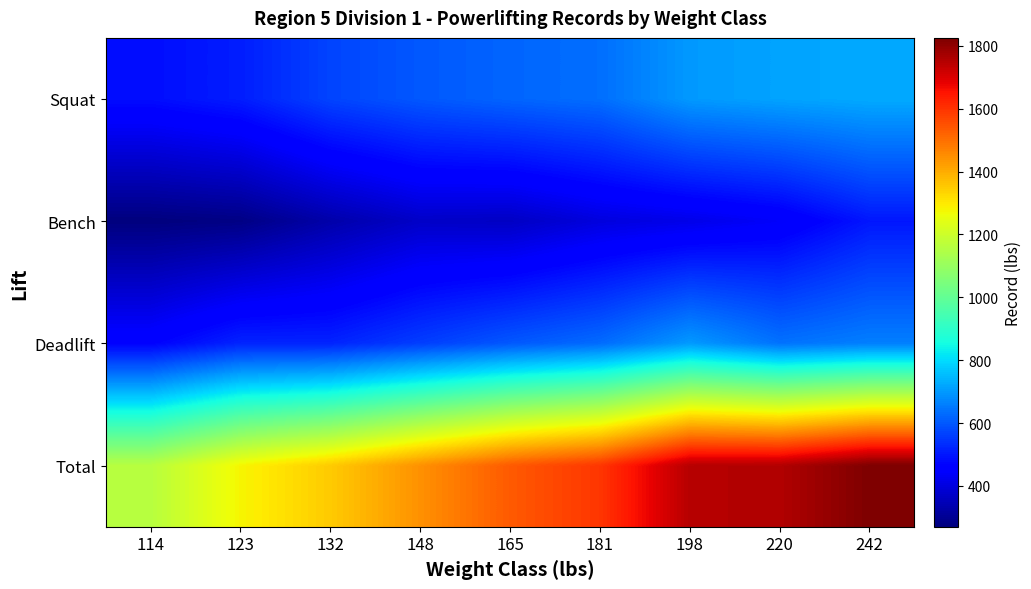

Which has a higher value, 114 or 181?

181